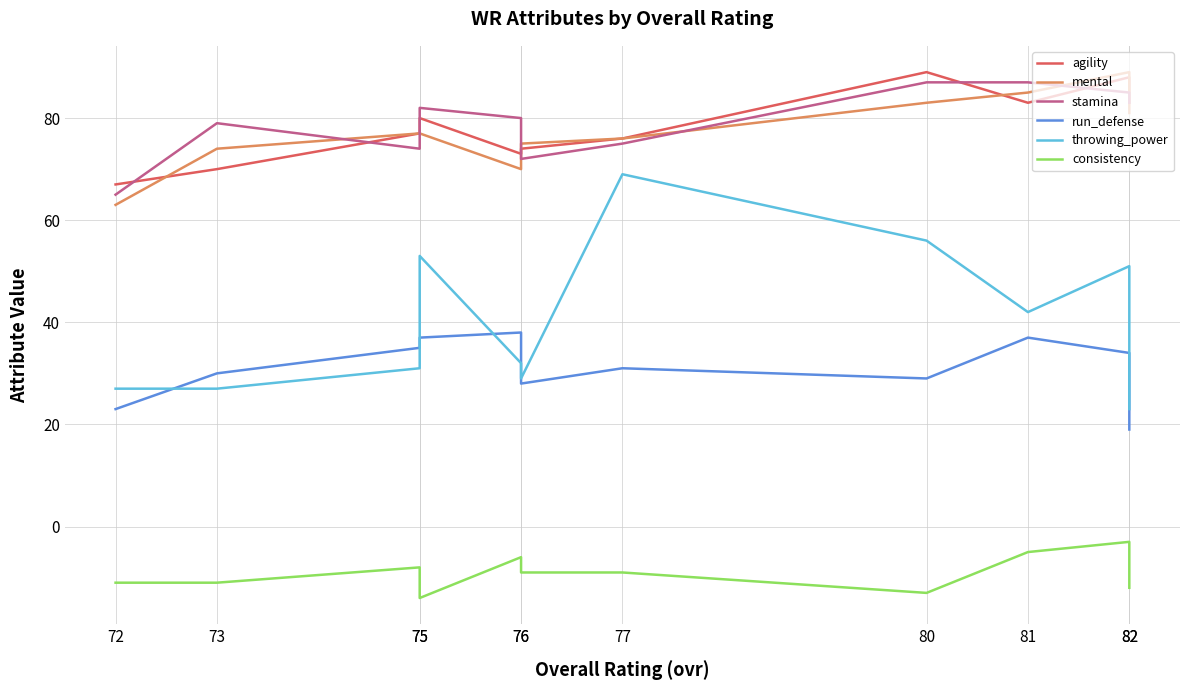

At how many categories does at least one series exceed 81?

5